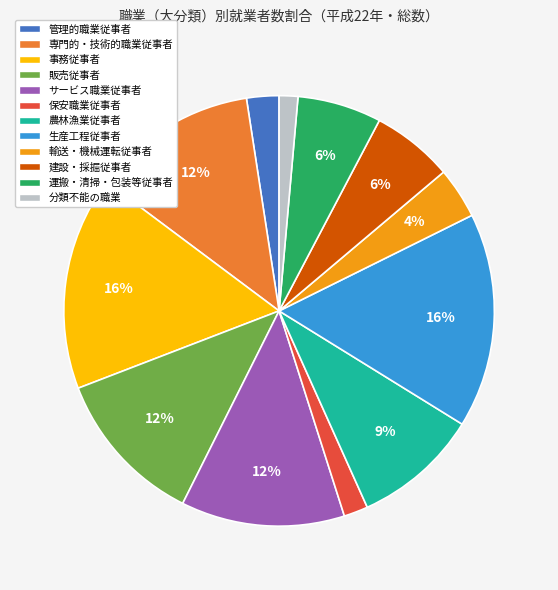

Between 分類不能の職業 and 農林漁業従事者, which is larger?

農林漁業従事者